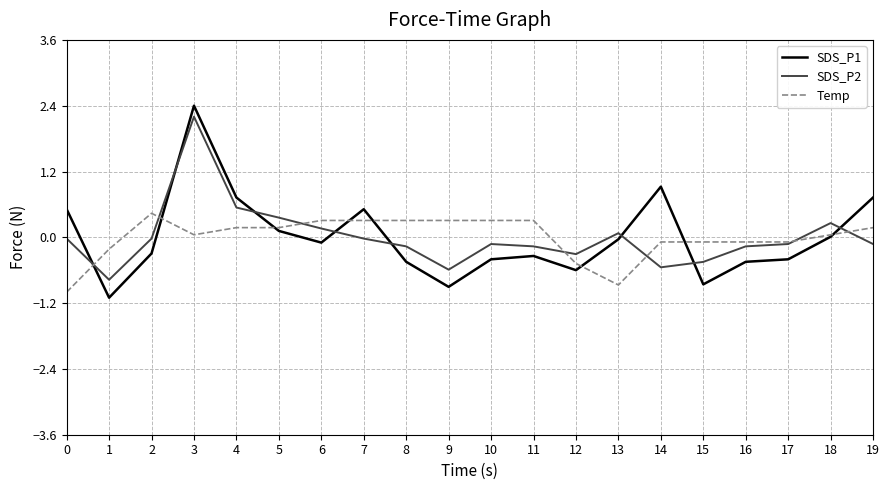

Is it true that SDS_P2 equals -0.0 at 7?

True